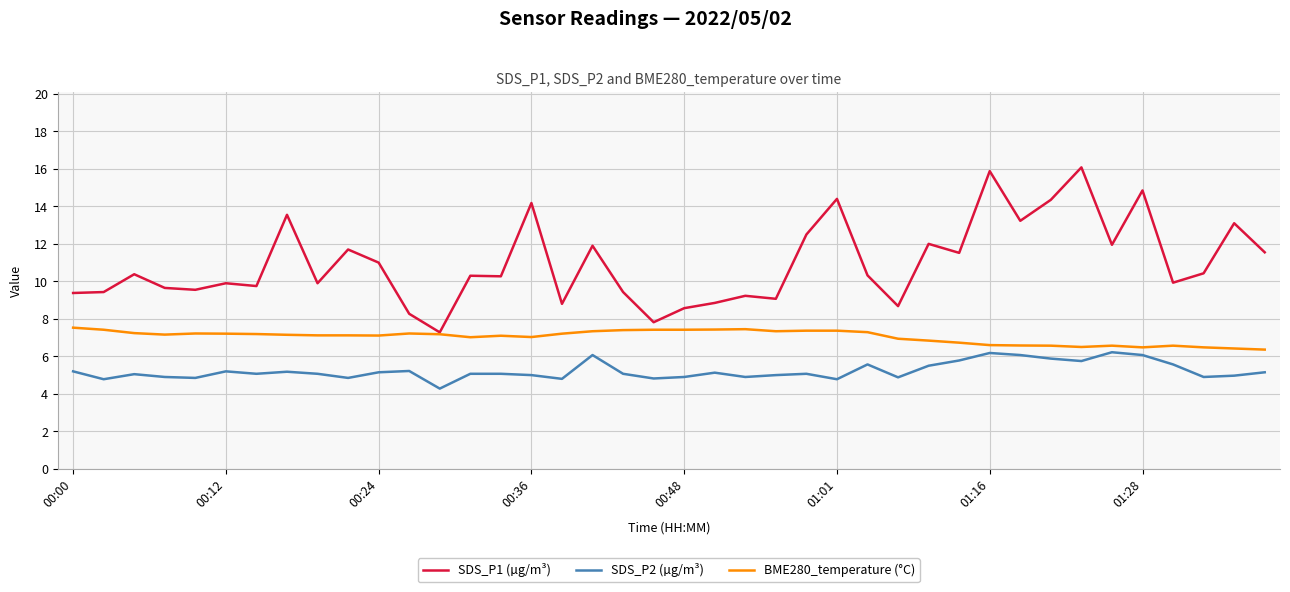

What is the minimum value shown in the chart?

4.3